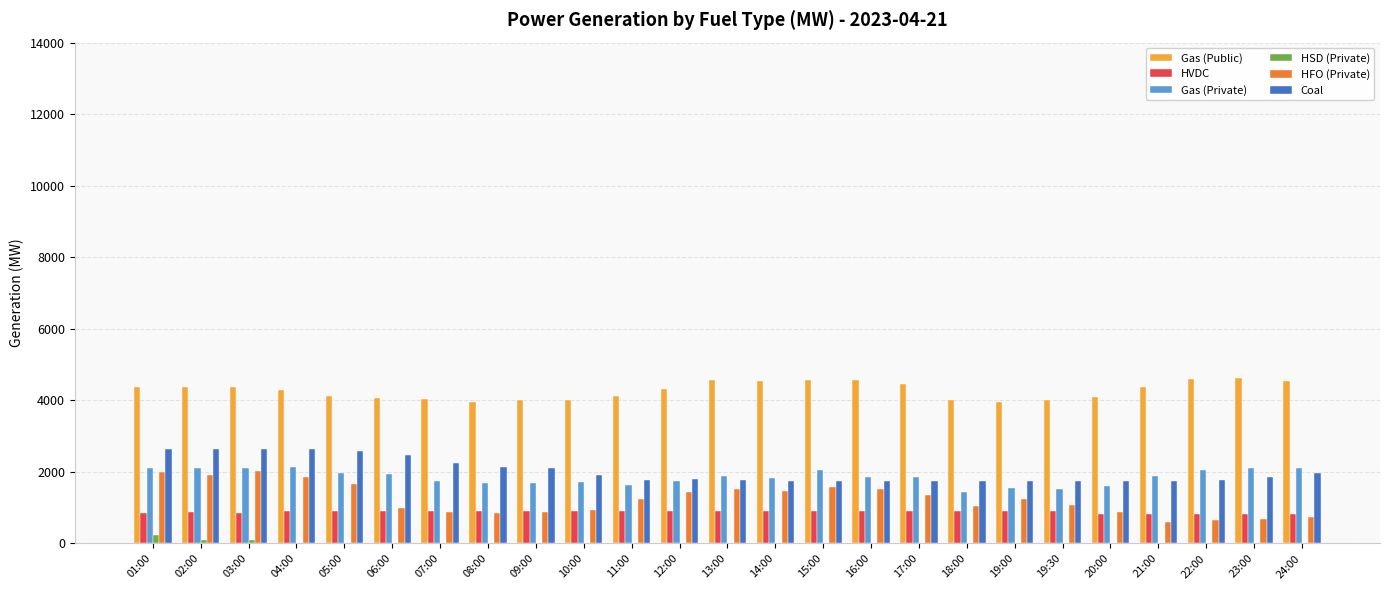

What is the sum of all Gas (Private) values?

46416